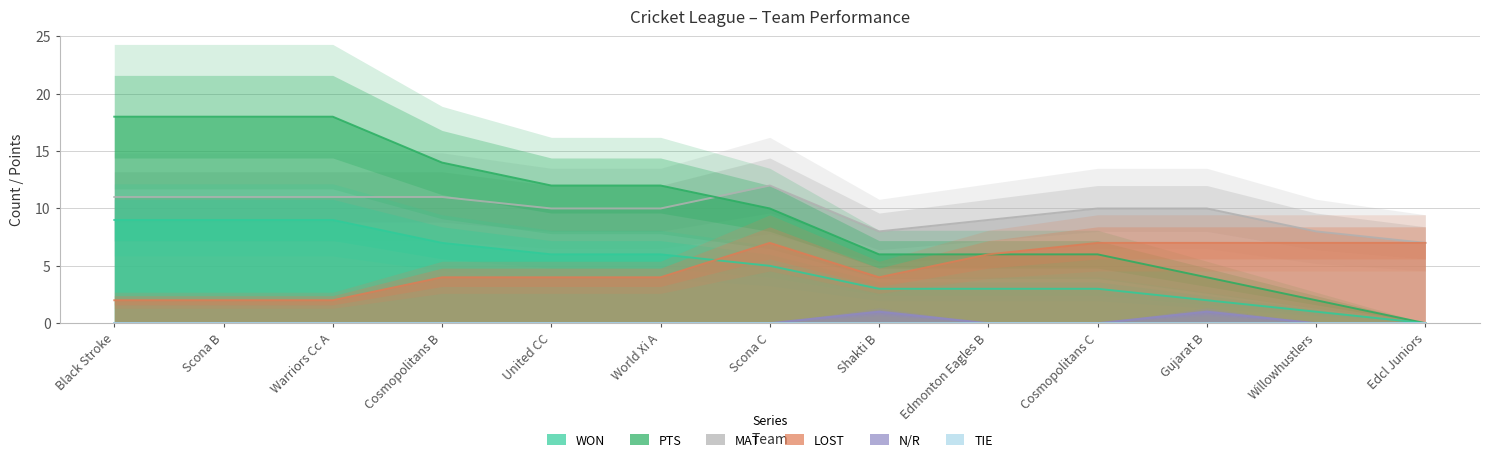

Which series has the widest spread of values?

WON